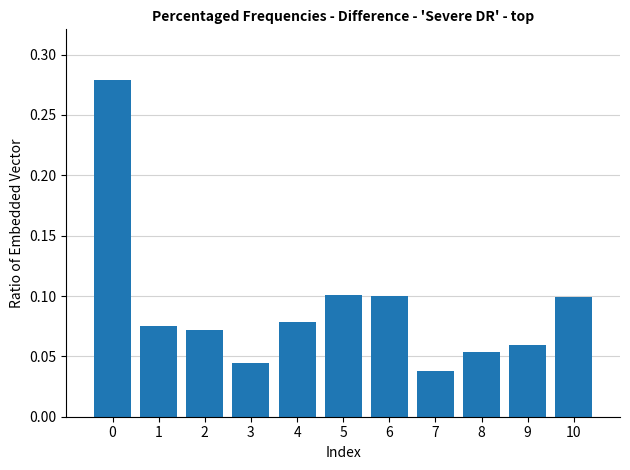

The value at 9 is 0.1. True or false?

True